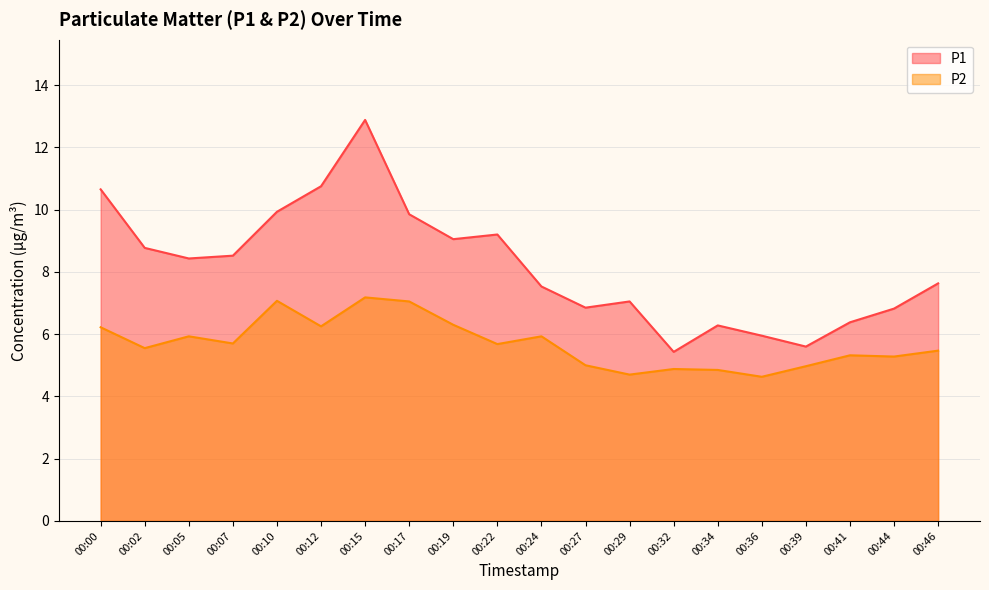

True or false: P1 and P2 cross at least once.

False